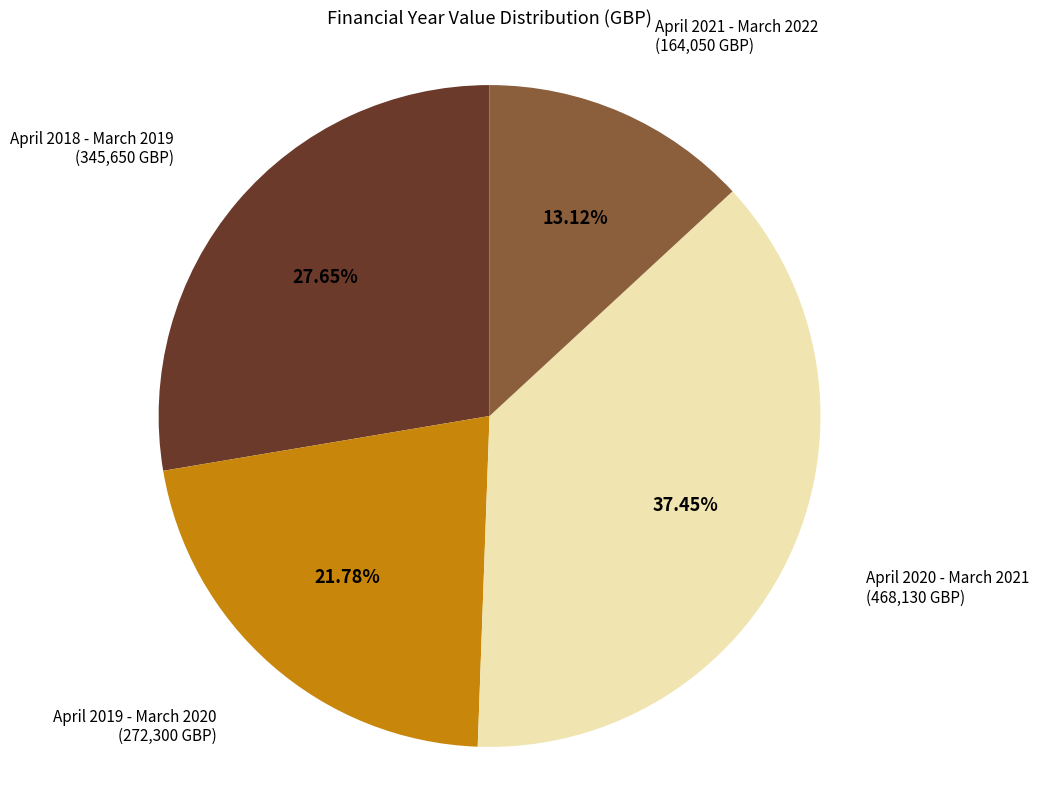

How many segments does this pie chart have?

4